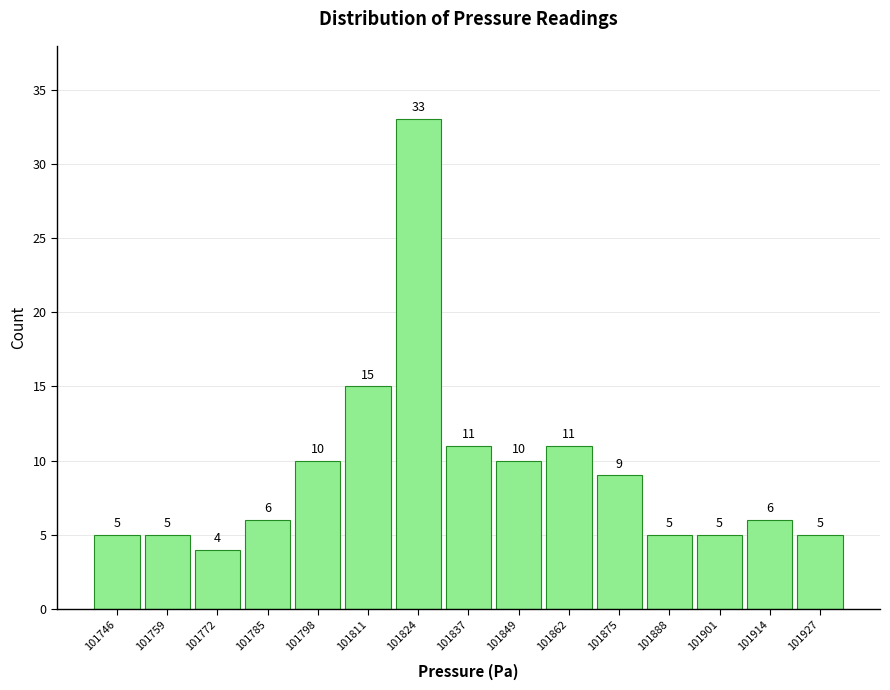

Reading left to right, transcribe this chart: for each bar, give the range it covers on the x-axis and its height. The bar edges are not printed on the chart, so give them approximately, as read against the axis.

101740 to 101752: 5
101752 to 101766: 5
101766 to 101778: 4
101778 to 101792: 6
101792 to 101804: 10
101804 to 101818: 15
101818 to 101830: 33
101830 to 101844: 11
101844 to 101856: 10
101856 to 101870: 11
101870 to 101882: 9
101882 to 101896: 5
101896 to 101908: 5
101908 to 101922: 6
101922 to 101934: 5